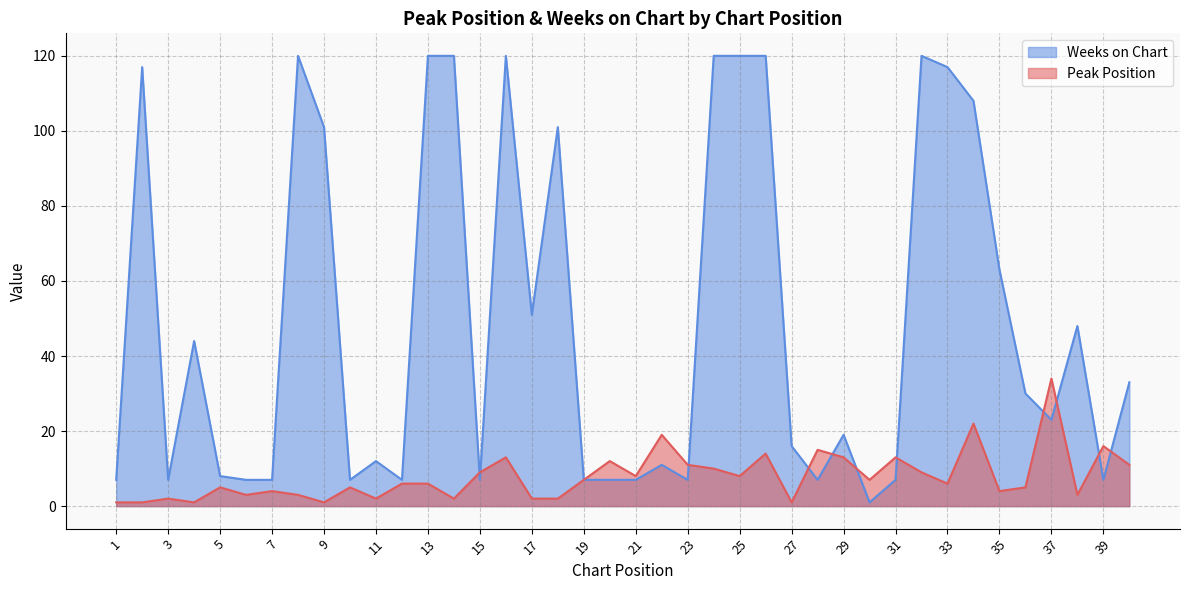

Which series has the largest range (max minus min)?

Weeks on Chart